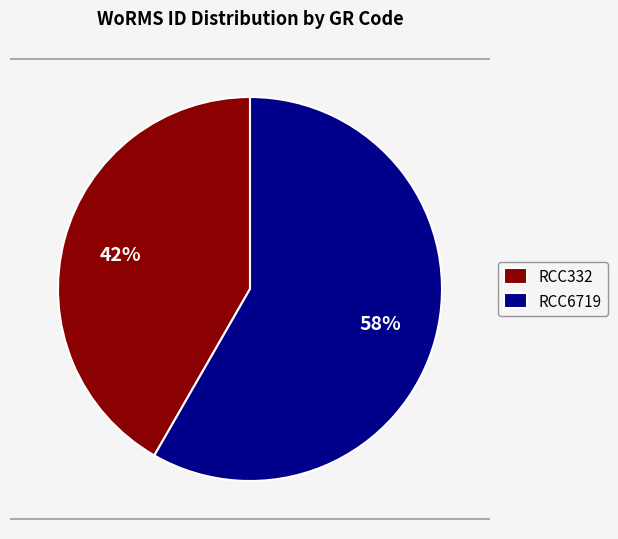

To the nearest percent, what portion does RCC332 represent?

42%